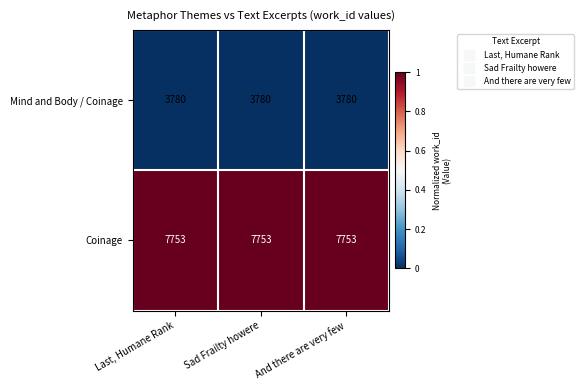

Rank the series by their average value, from lowest to highest.

Mind and Body / Coinage, Coinage